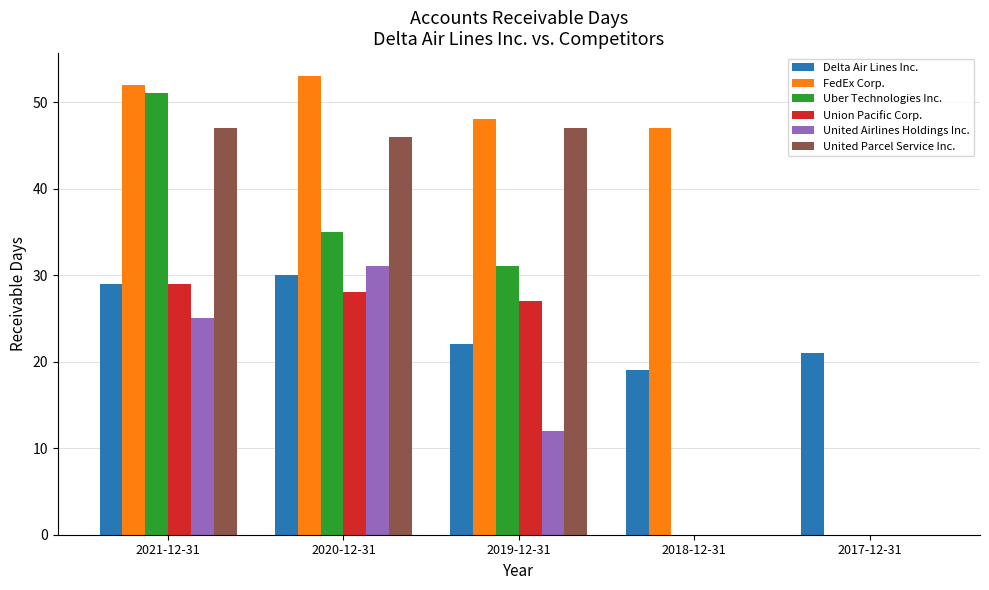

What is the total value across all series at 2021-12-31?

233